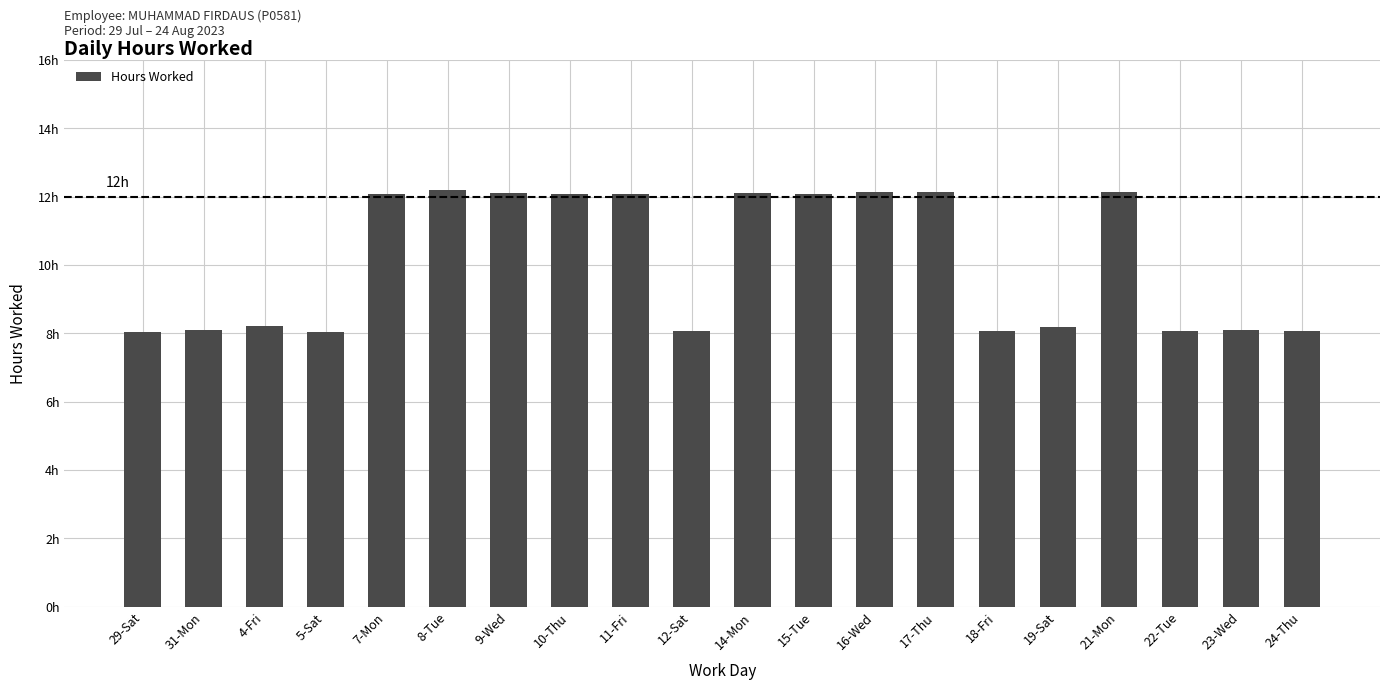

The value at 21-Mon is 12.1. True or false?

True